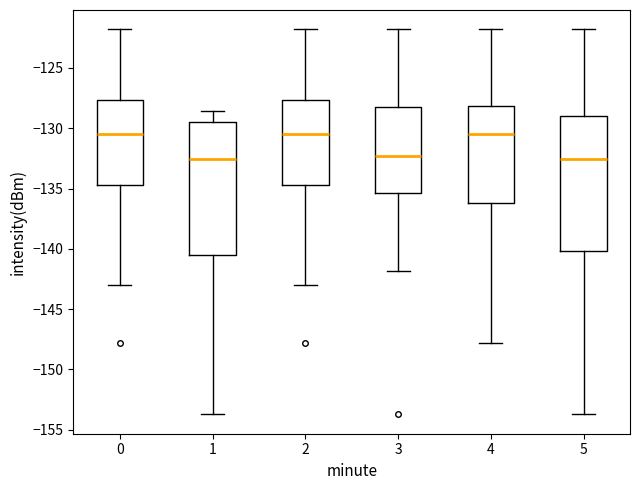

Reading left to right, read every box against the y-axis: the position of its median line, the range the box covers, and the ends of its whiskers. The values are not printed on the chart, so give them approximately, as read against the axis.

0: median -130.5, box -134.5 to -127.5, whiskers -143.0 to -122.0
1: median -132.5, box -140.5 to -129.5, whiskers -153.5 to -128.5
2: median -130.5, box -134.5 to -127.5, whiskers -143.0 to -122.0
3: median -132.5, box -135.5 to -128.5, whiskers -142.0 to -122.0
4: median -130.5, box -136.0 to -128.0, whiskers -148.0 to -122.0
5: median -132.5, box -140.0 to -129.0, whiskers -153.5 to -122.0